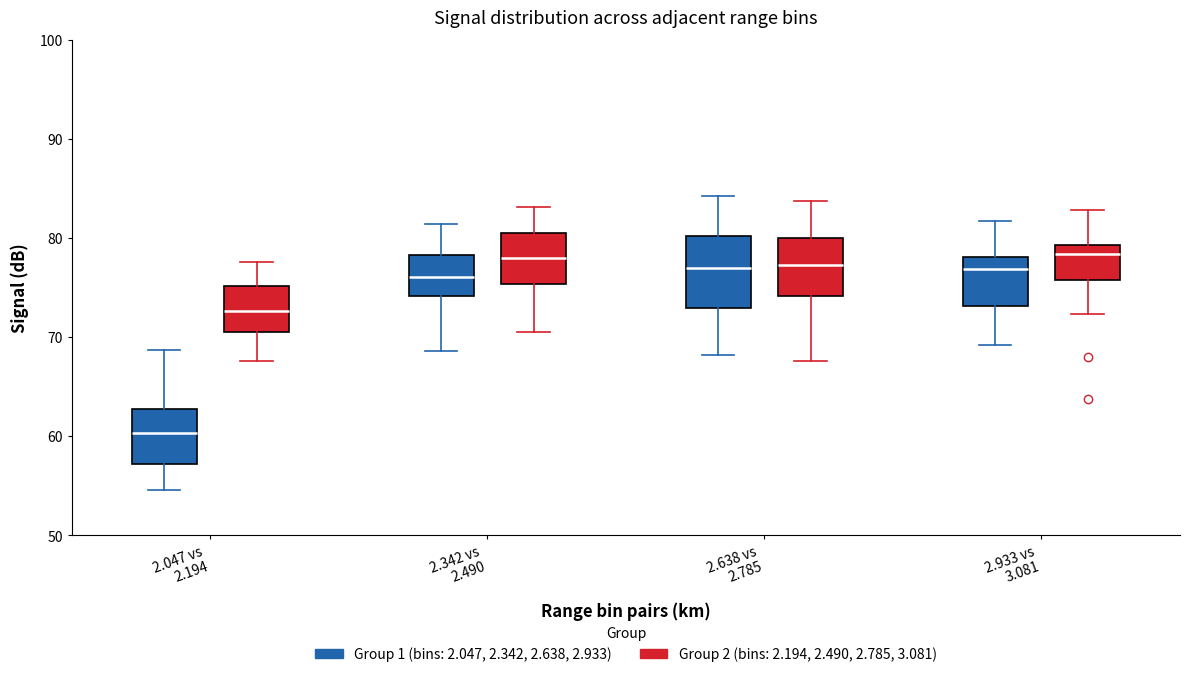

Where is the upper edge of the box for 2.047 vs 2.194 (Group 1 (bins: 2.047, 2.342, 2.638, 2.933)) on the y-axis? The values are not printed on the chart, so give them approximately, as read against the axis.

63